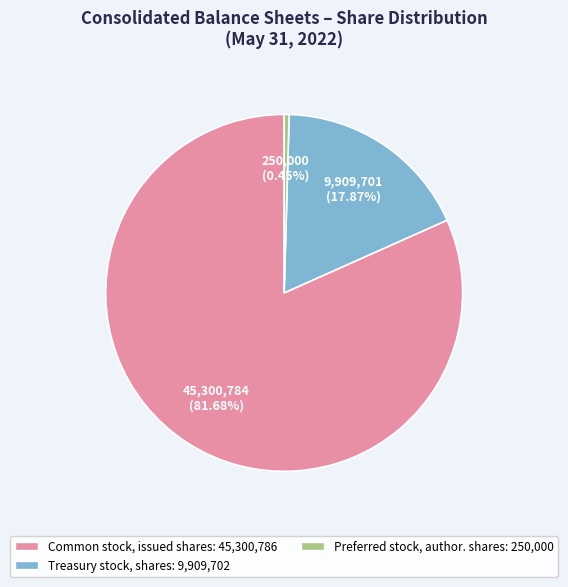

Is there any slice that represents more than half of the pie?

Yes